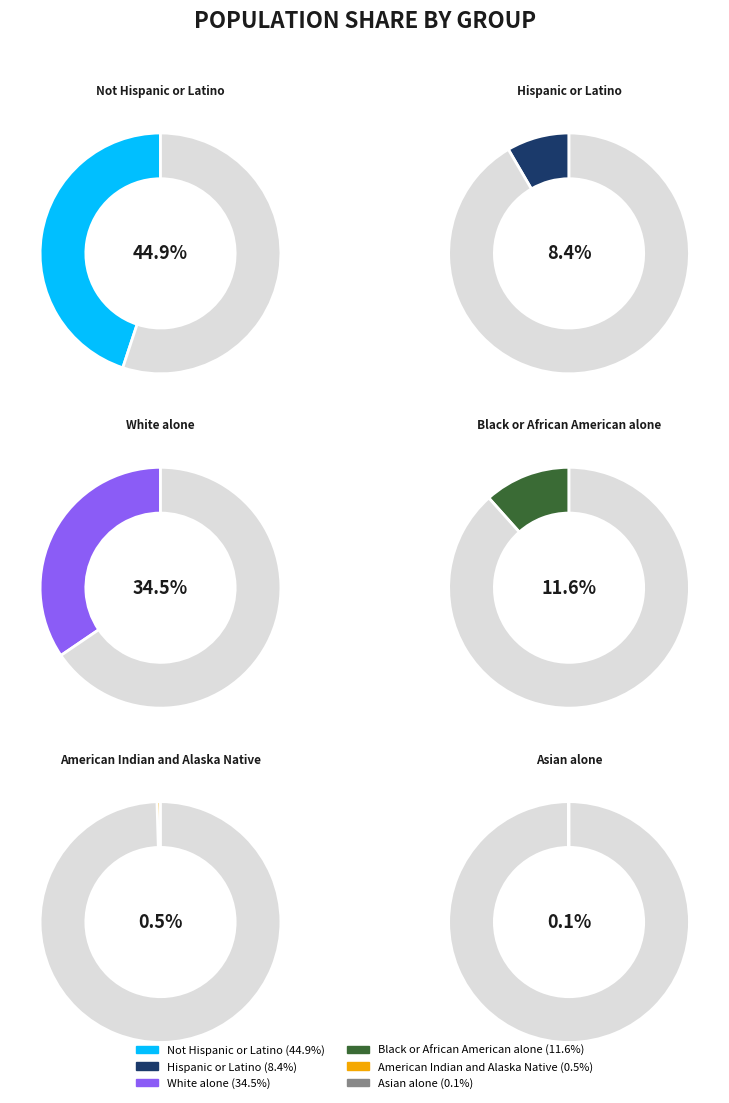

Count the number of slices in the pie.

6